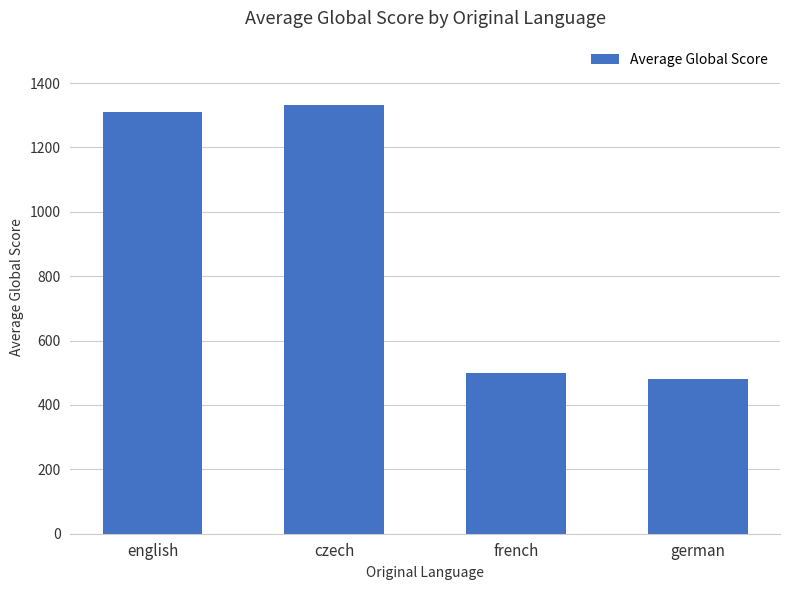

What is the greatest value displayed?

1332